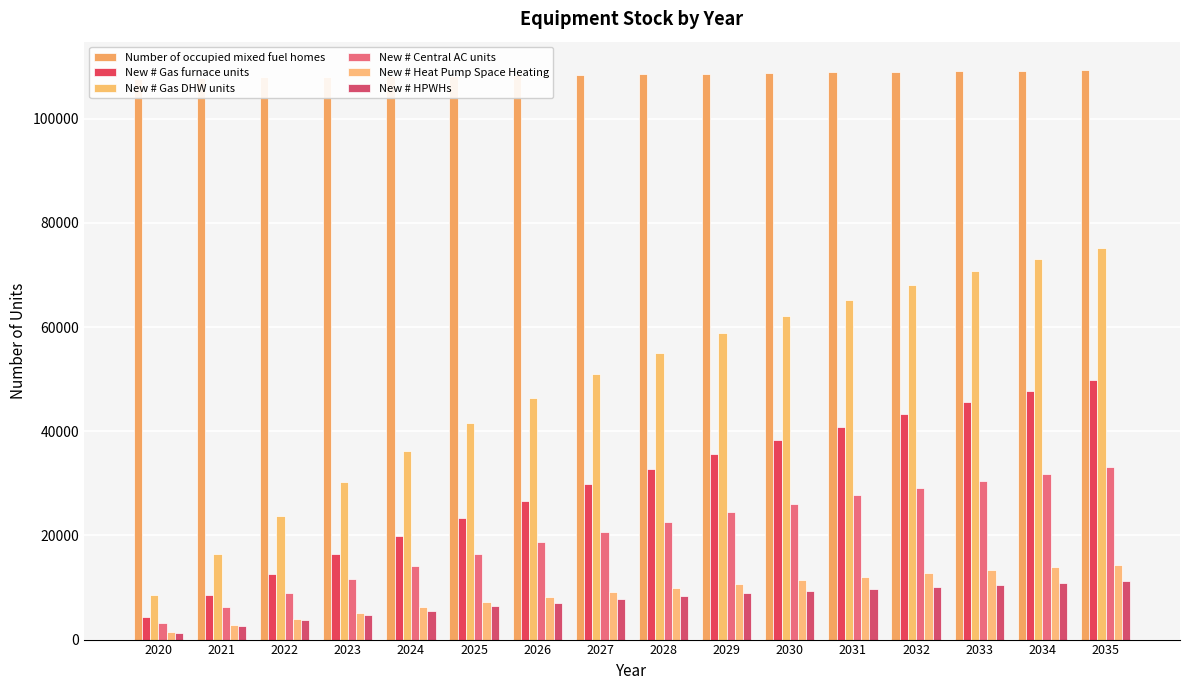

Rank the series at 2029 from lowest to highest value.

New # HPWHs, New # Heat Pump Space Heating, New # Central AC units, New # Gas furnace units, New # Gas DHW units, Number of occupied mixed fuel homes